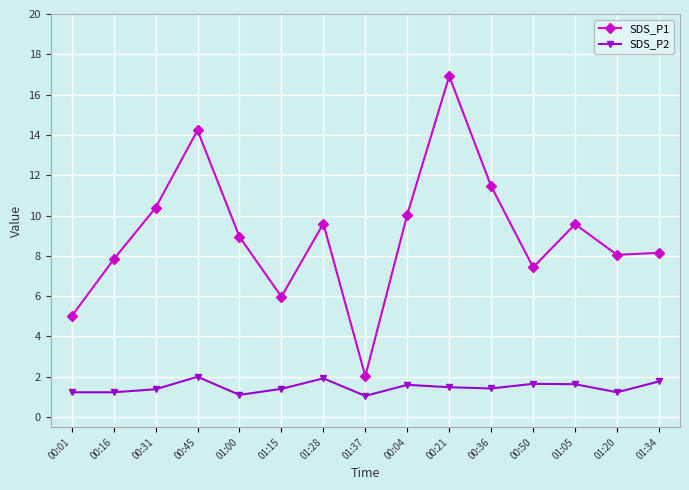

True or false: SDS_P1 and SDS_P2 cross at least once.

False